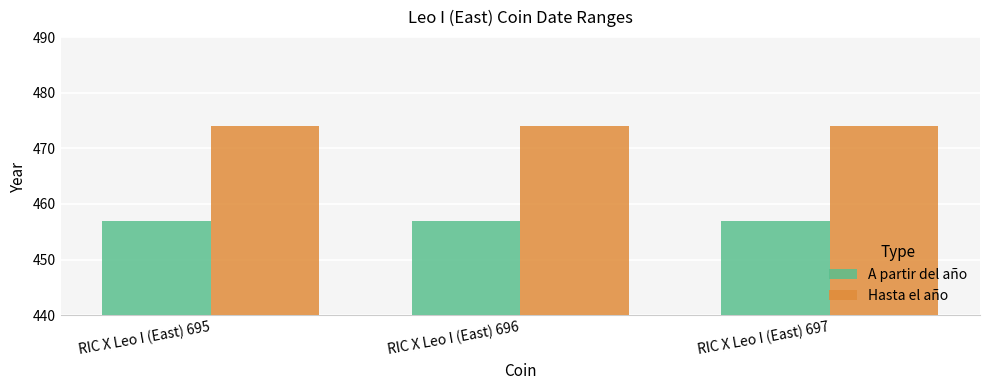

List the series in order of their peak value, highest first.

Hasta el año, A partir del año